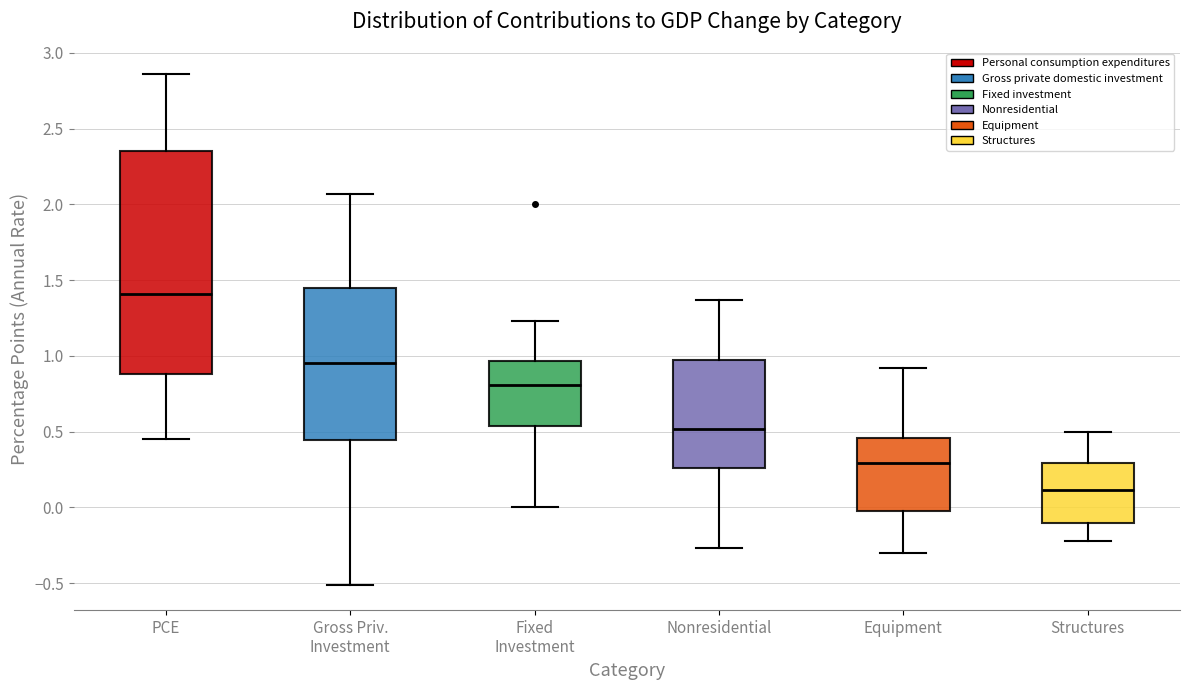

Reading left to right, read every box against the y-axis: the position of its median line, the range the box covers, and the ends of its whiskers. The values are not printed on the chart, so give them approximately, as read against the axis.

PCE: median 1.40, box 0.90 to 2.35, whiskers 0.45 to 2.85
Gross Priv. Investment: median 0.95, box 0.45 to 1.45, whiskers -0.50 to 2.05
Fixed Investment: median 0.80, box 0.55 to 0.95, whiskers 0.00 to 1.25
Nonresidential: median 0.50, box 0.25 to 0.95, whiskers -0.25 to 1.35
Equipment: median 0.30, box 0.00 to 0.45, whiskers -0.30 to 0.90
Structures: median 0.10, box -0.10 to 0.30, whiskers -0.20 to 0.50